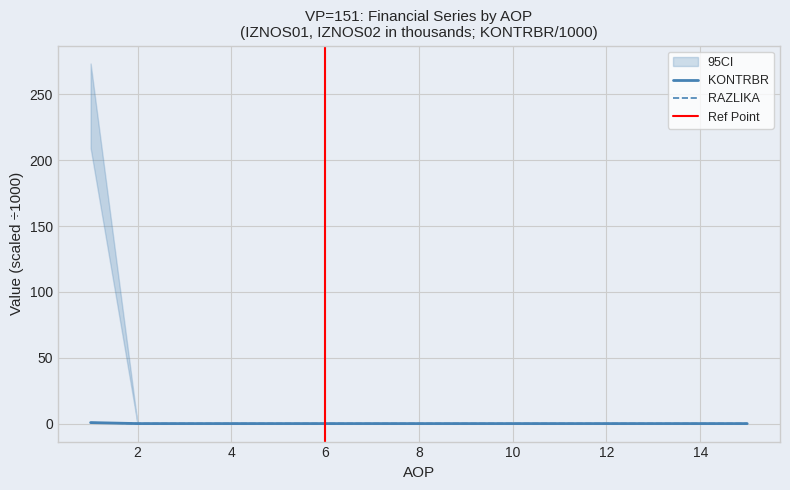

True or false: IZNOS02 has a value of -0.2 at 8.

False